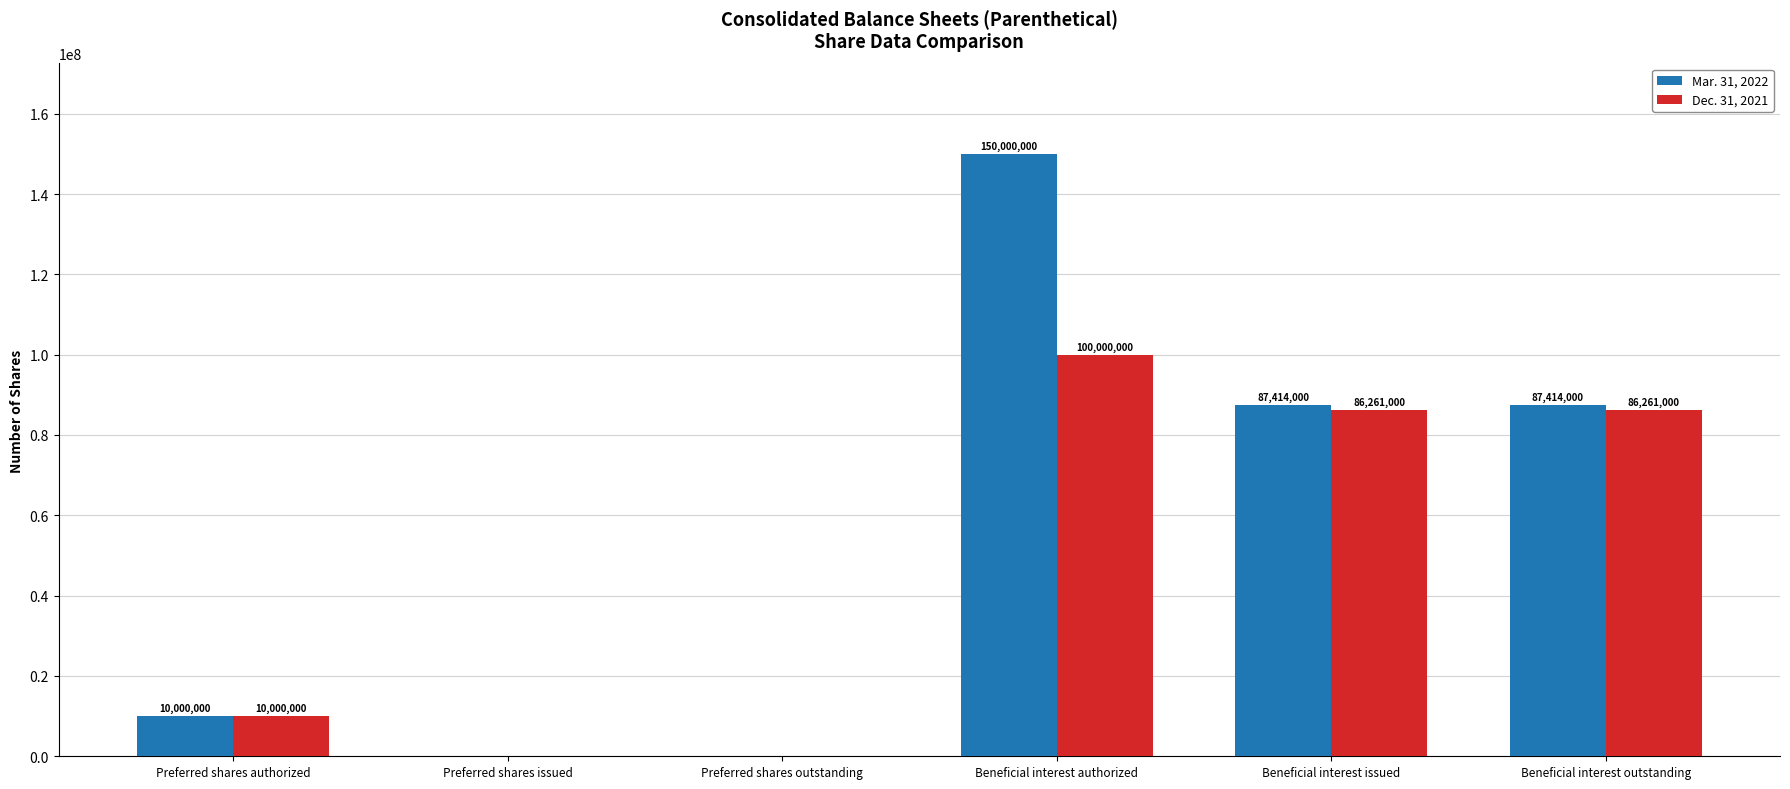

What is the sum of all Dec. 31, 2021 values?

282522000